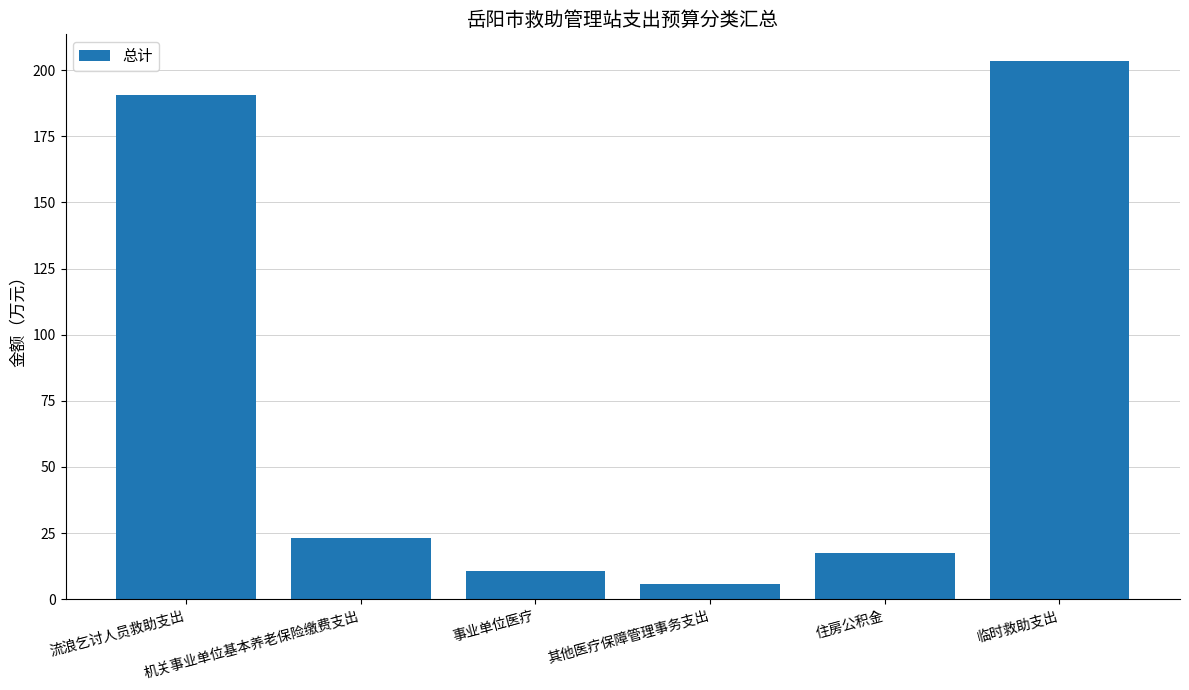

Rank the categories by value from highest to lowest.

临时救助支出, 流浪乞讨人员救助支出, 机关事业单位基本养老保险缴费支出, 住房公积金, 事业单位医疗, 其他医疗保障管理事务支出